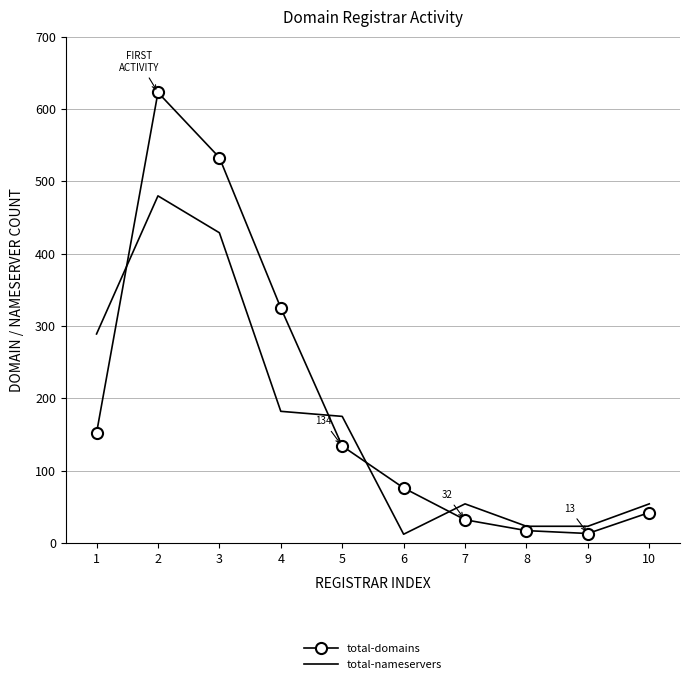

List the series in order of their overall mean, lowest first.

total-nameservers, total-domains